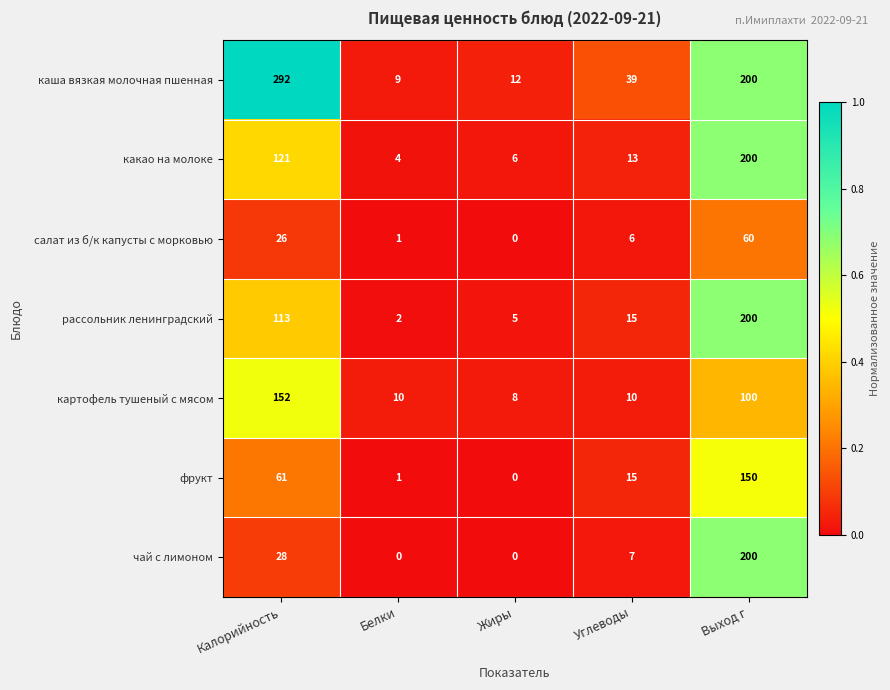

What is the difference between the maximum and minimum values in the рассольник ленинградский series?

198